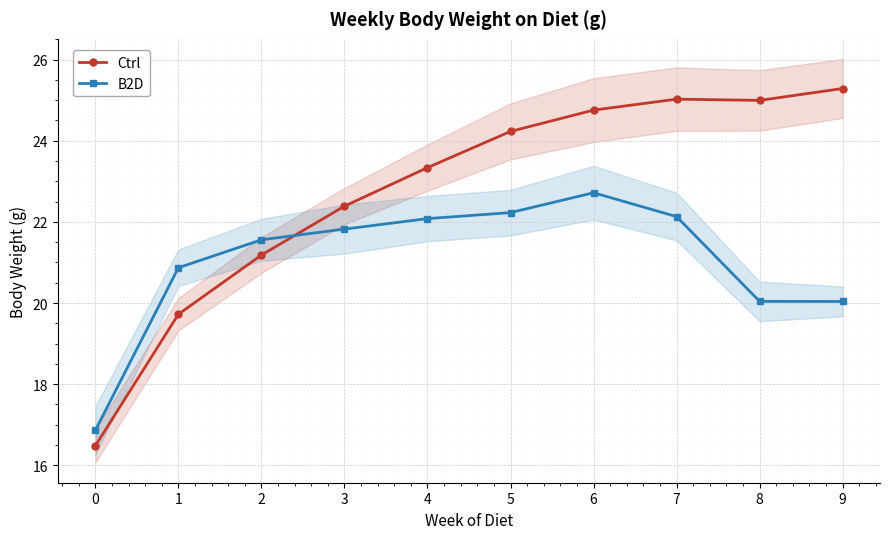

Reading right to left, list all the values displayed in this chart.

Ctrl: 25.3	25.0	25.0	24.8	24.2	23.3	22.4	21.2	19.7	16.5
B2D: 20.0	20.0	22.1	22.7	22.2	22.1	21.8	21.6	20.9	16.9